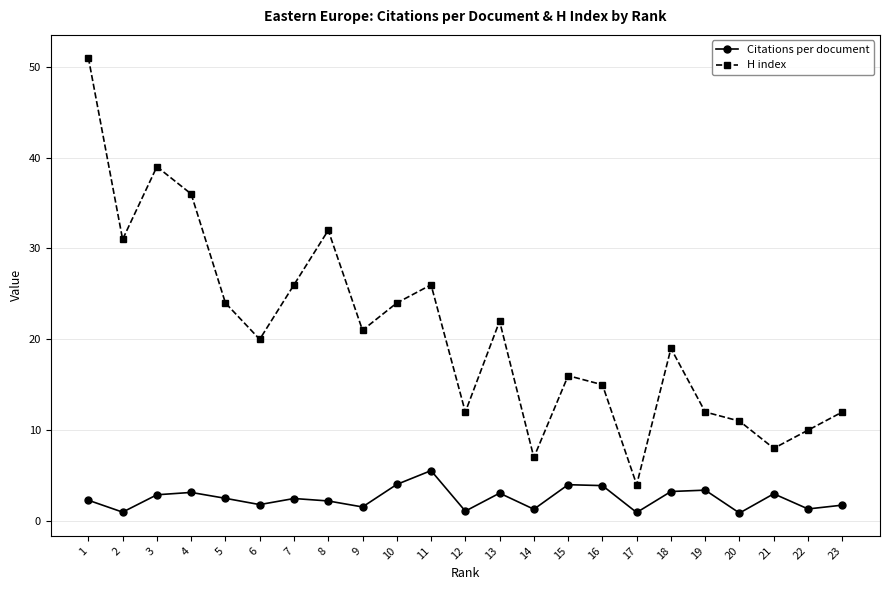

True or false: Citations per document has more than 1 points higher than both neighbors.

True